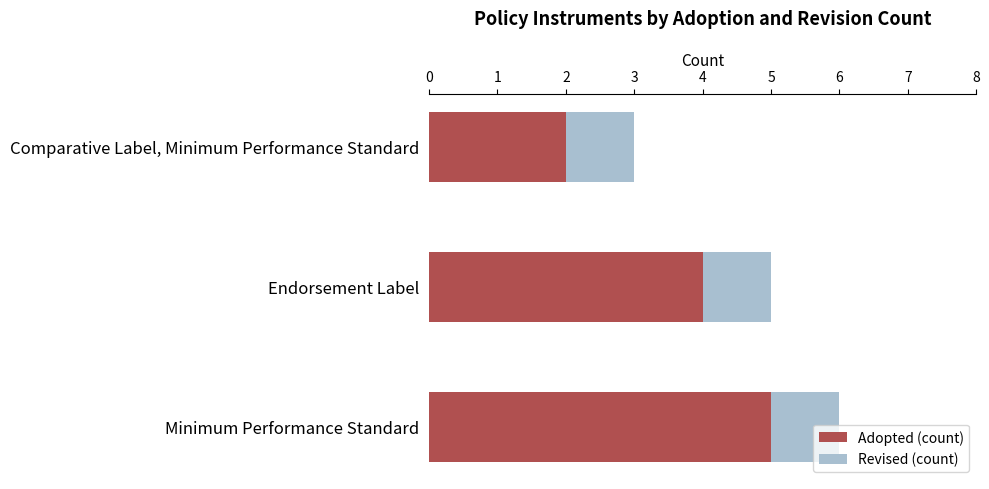

List the labels in order of Adopted (count) value, smallest first.

Comparative Label, Minimum Performance Standard, Endorsement Label, Minimum Performance Standard